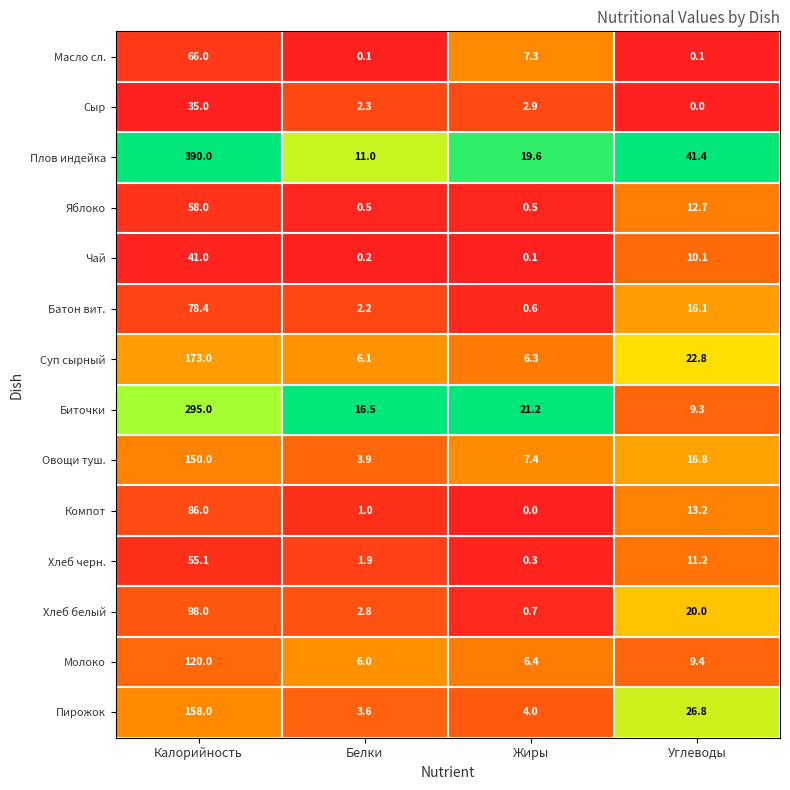

The value of Хлеб черн. at Углеводы is 11.2. True or false?

True